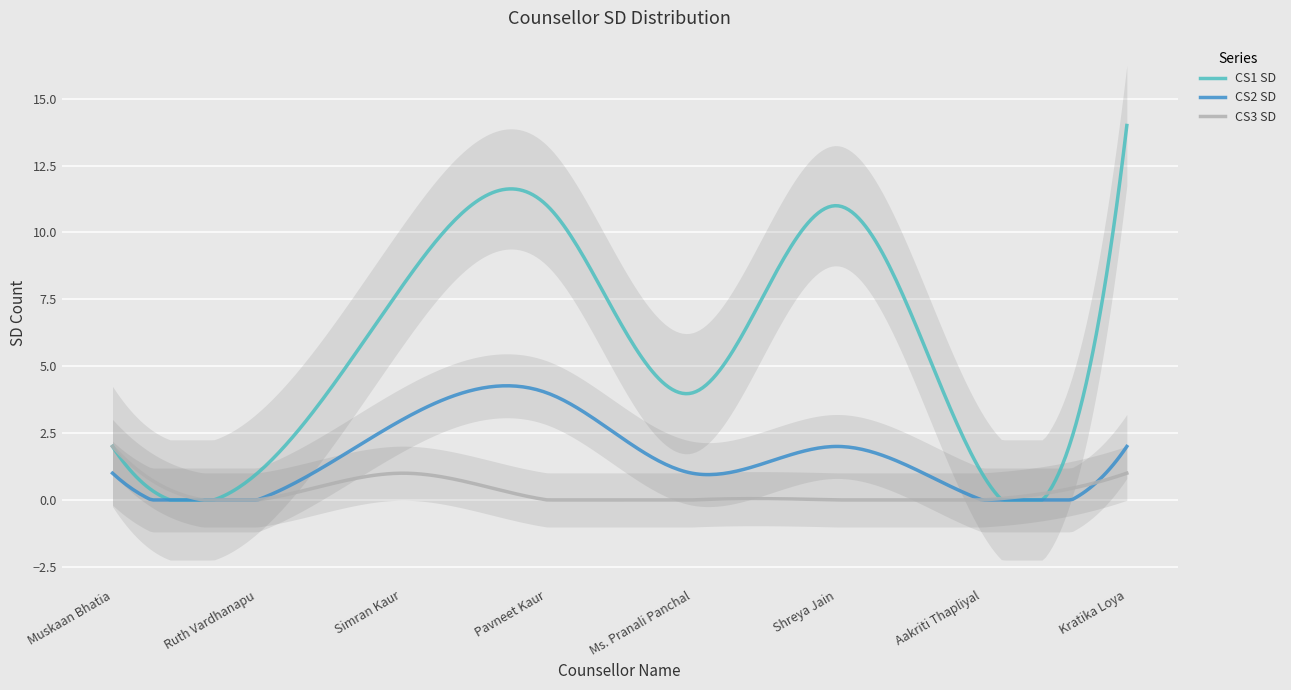

Where is CS2 SD nearest to the value 2?

Shreya Jain